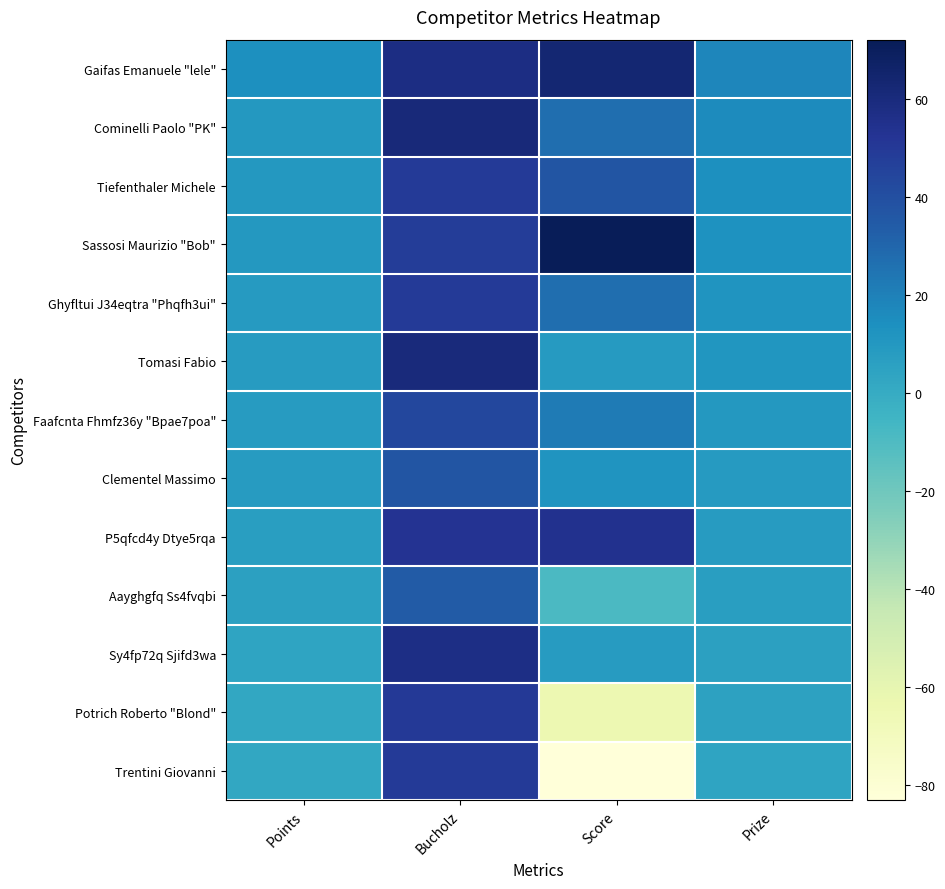

How many series are shown in this chart?

13